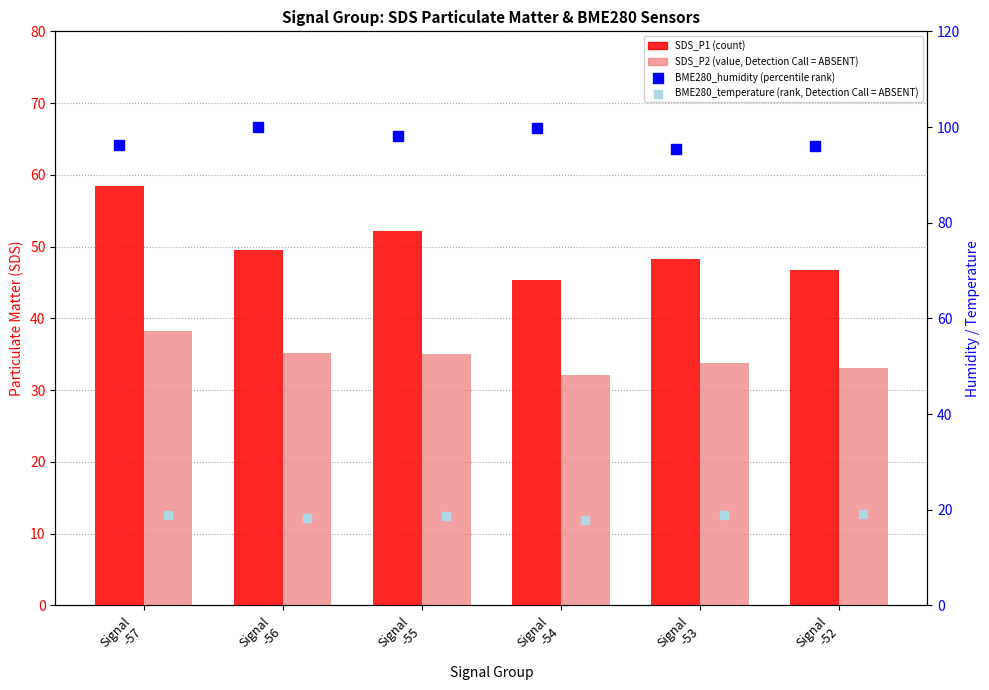

Is the value of BME280_temperature at Signal
-53 greater than the value of SDS_P1 at Signal
-52?

No